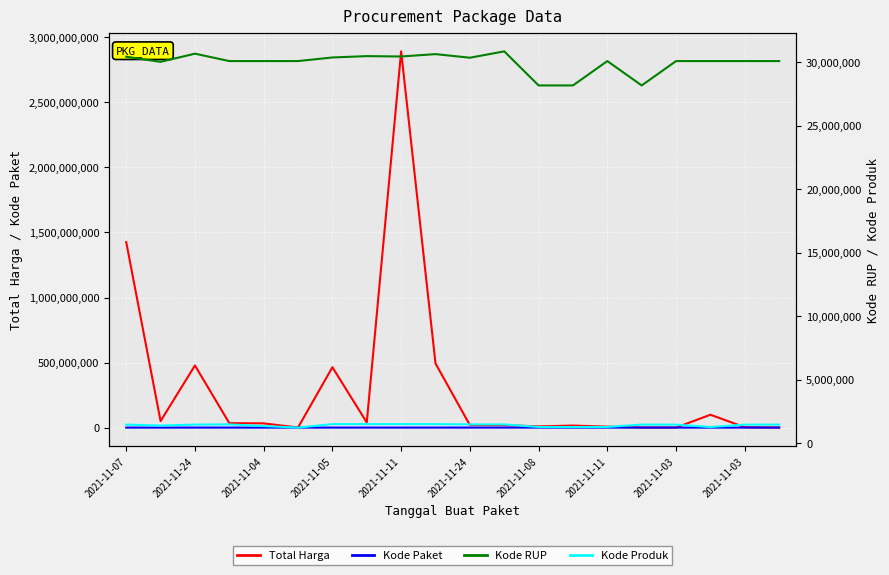

What is the maximum value shown in the chart?

2892122000